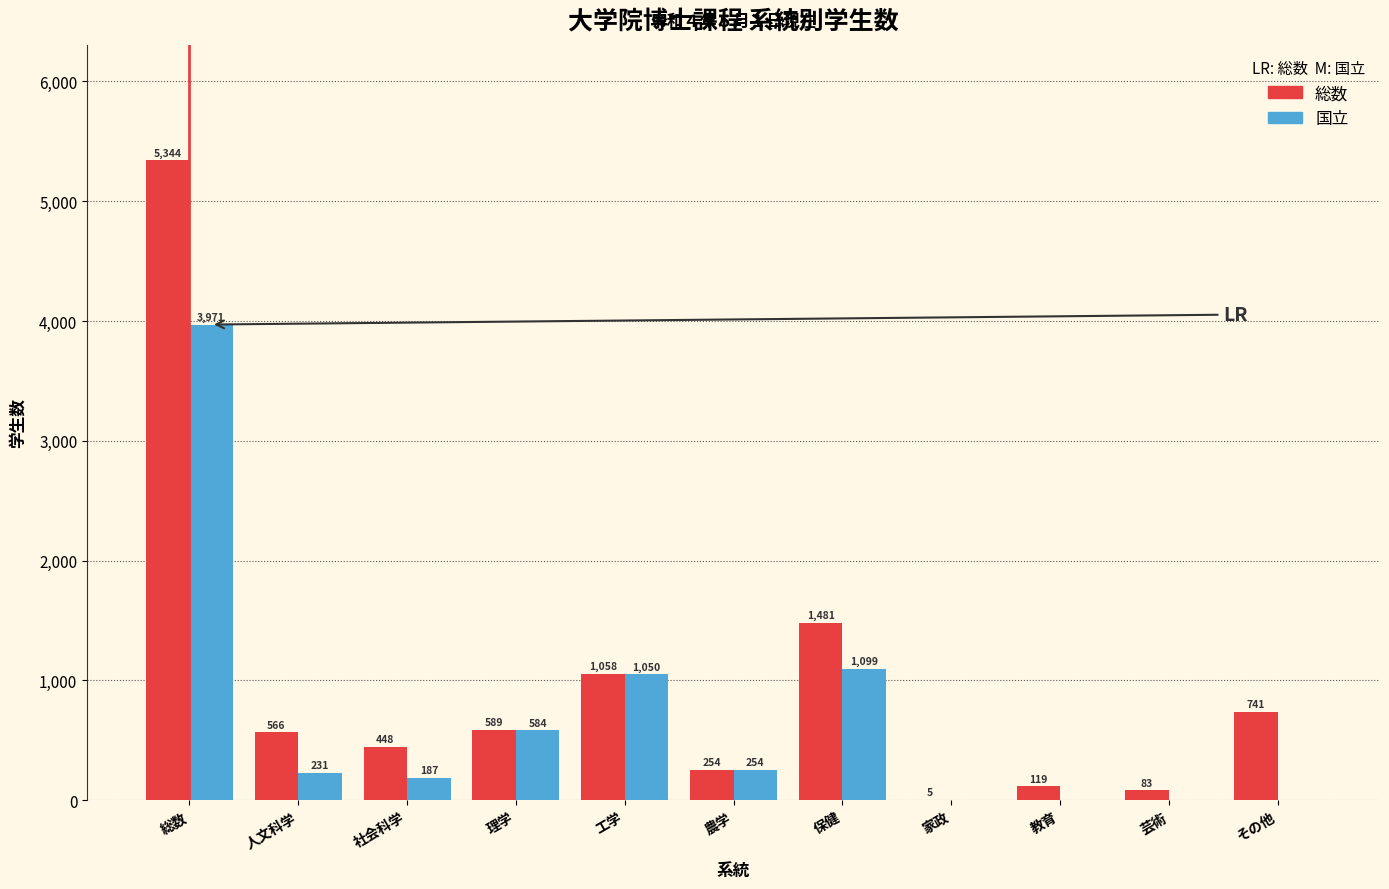

Reading left to right, list all the values displayed in this chart.

総数: 総数=5344	人文科学=566	社会科学=448	理学=589	工学=1058	農学=254	保健=1481	家政=5	教育=119	芸術=83	その他=741
国立: 総数=3971	人文科学=231	社会科学=187	理学=584	工学=1050	農学=254	保健=1099	家政=0	教育=0	芸術=0	その他=0